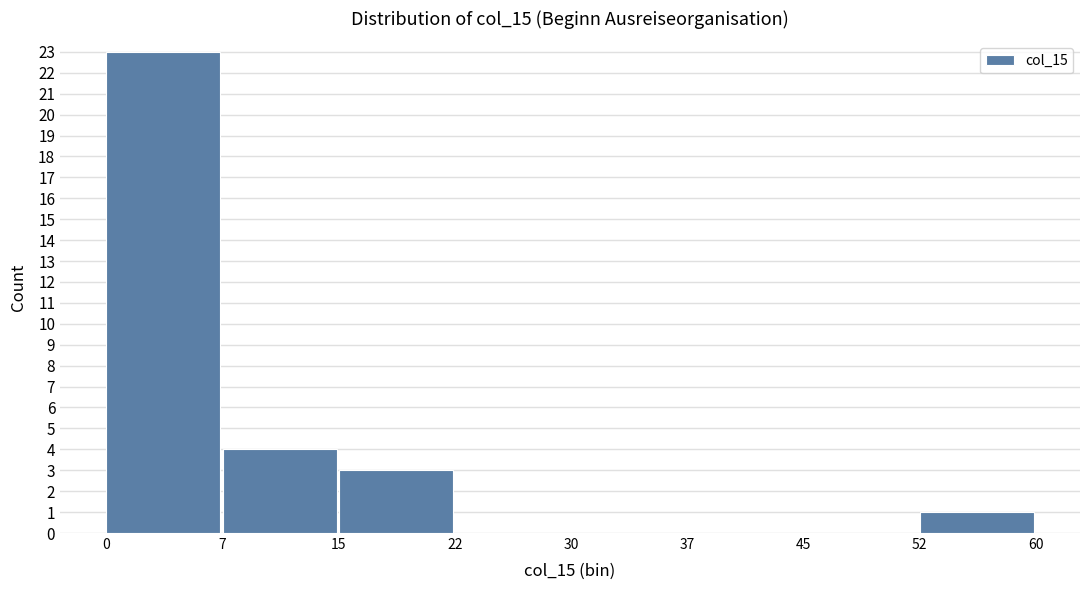

Which range on the x-axis has the tallest bar?

0 to 7